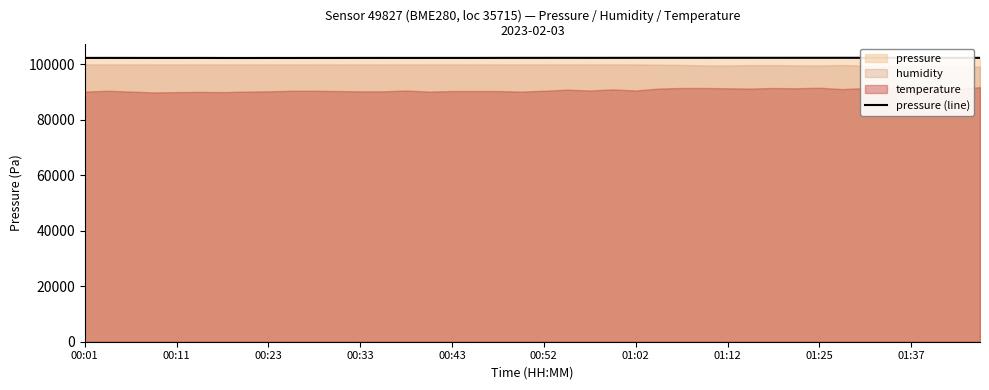

Does the chart have visible grid lines?

No